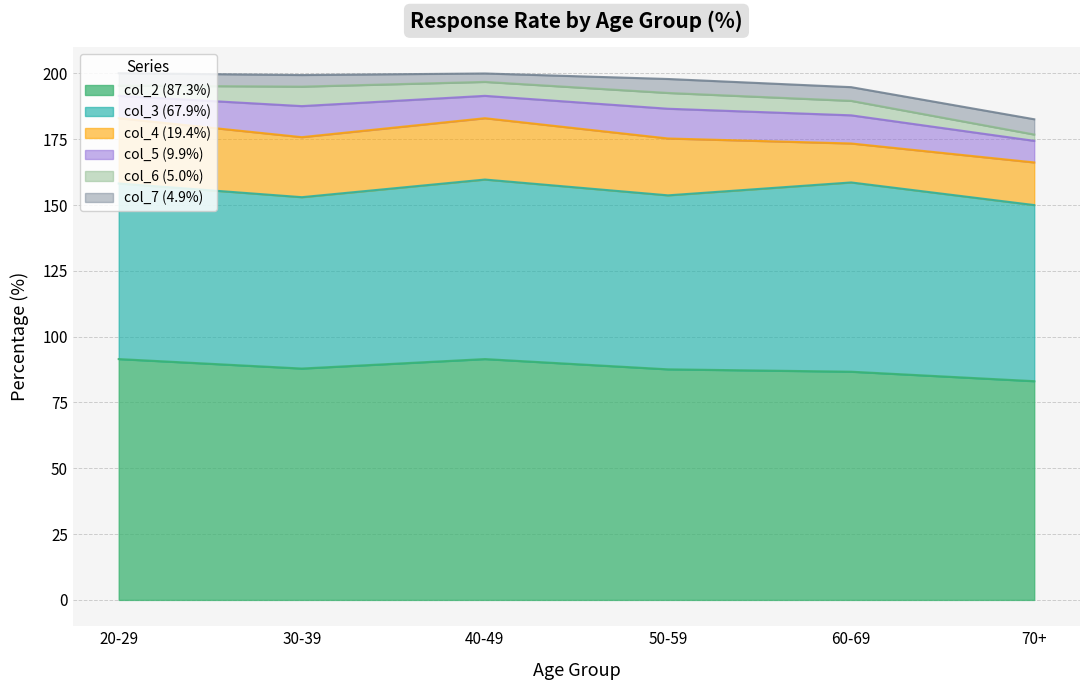

How many lines are shown in the chart?

6